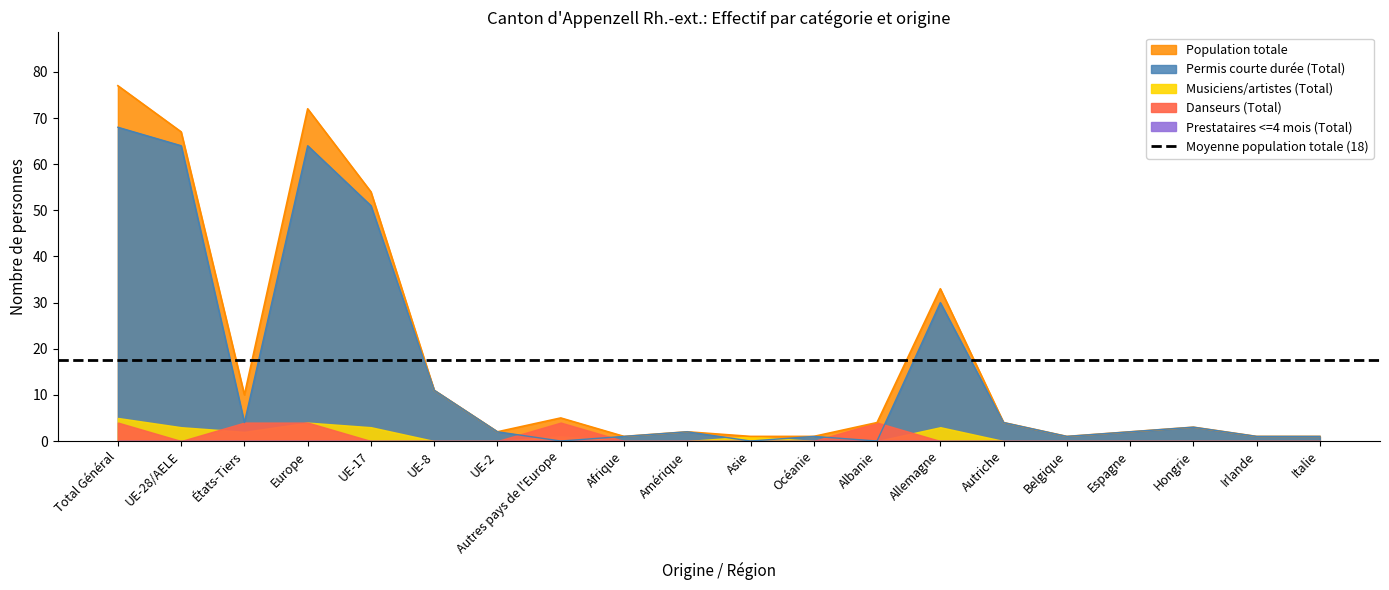

Where is the first local minimum for Danseurs (Total)?

UE-28/AELE